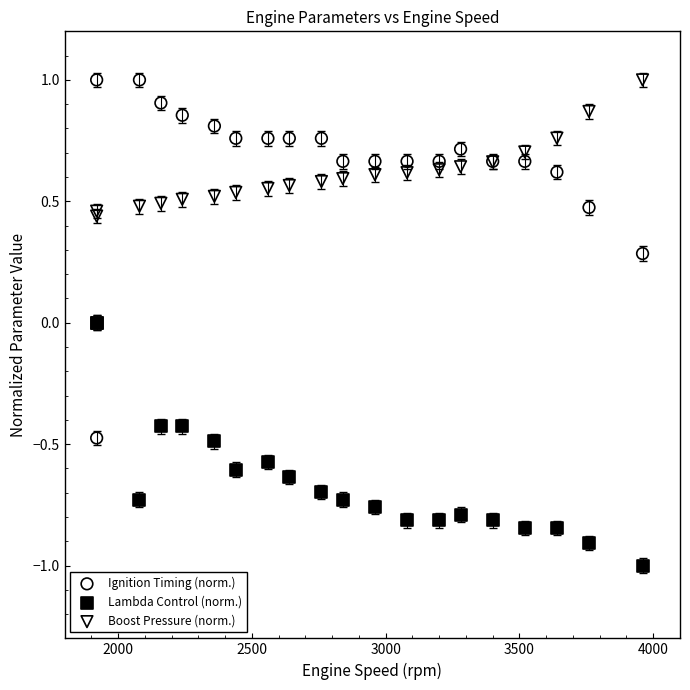

Which series has the widest spread of Y values?

Ignition Timing (norm.)